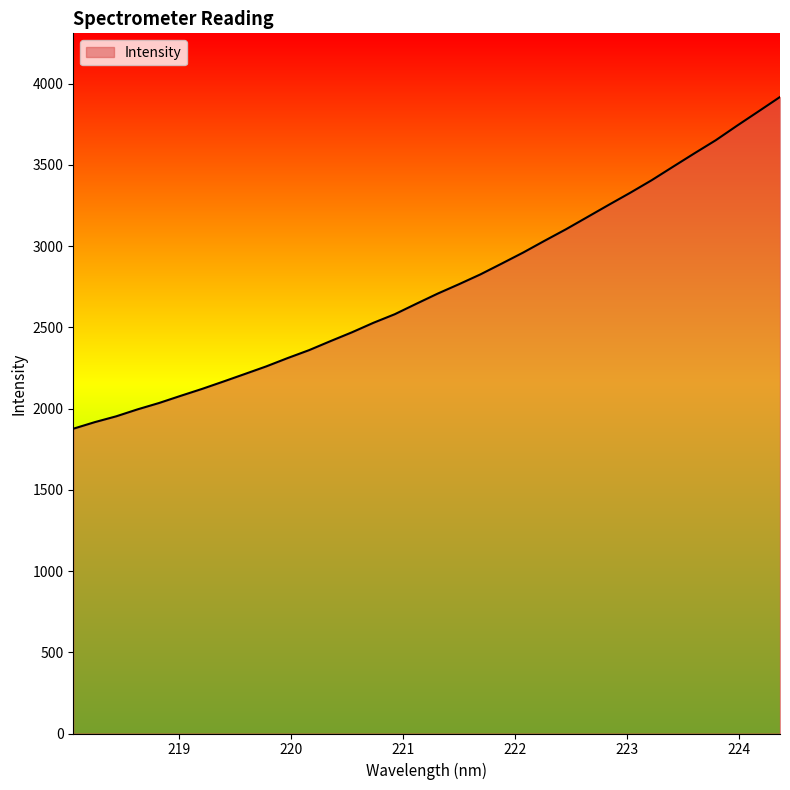

What is the minimum value shown in the chart?

1875.6